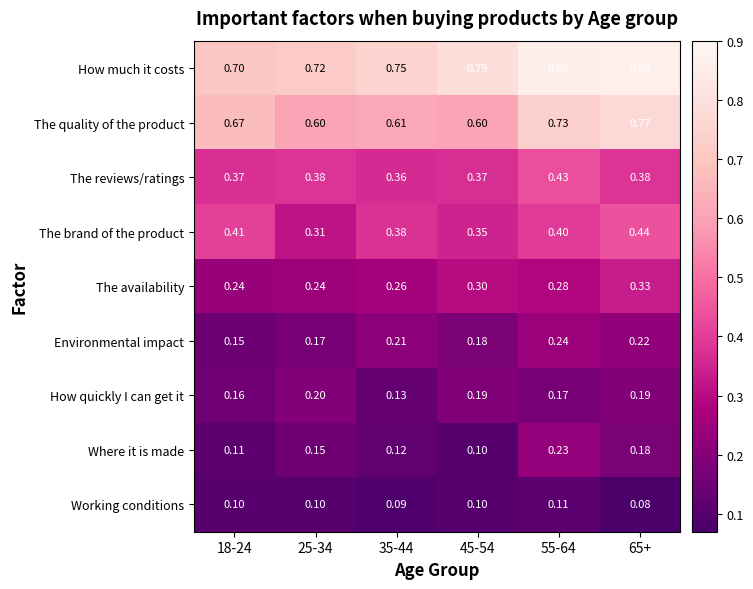

Which series has the largest range (max minus min)?

The quality of the product